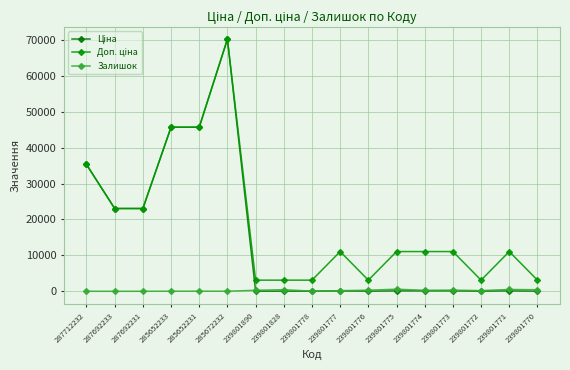

Is this an area chart (filled region under the line)?

No